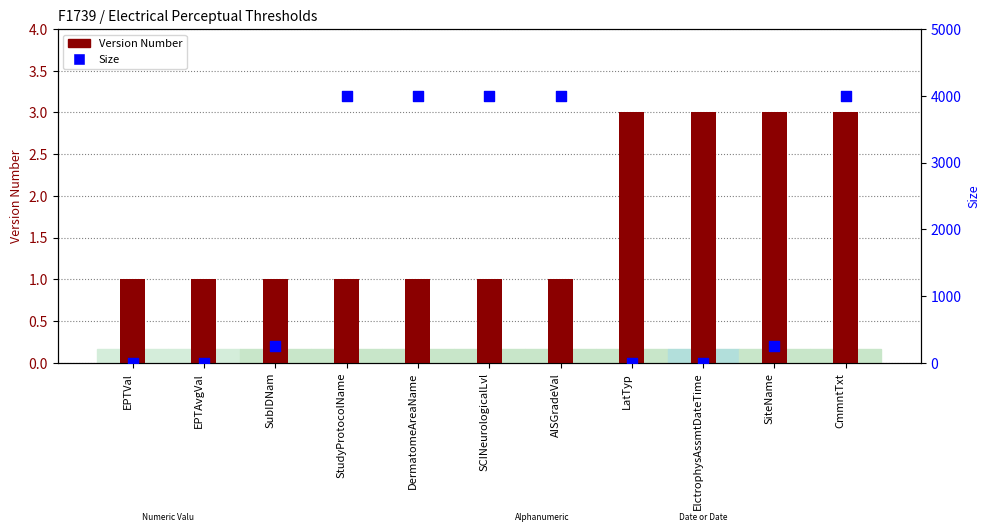

Which series has the widest spread of Y values?

Size